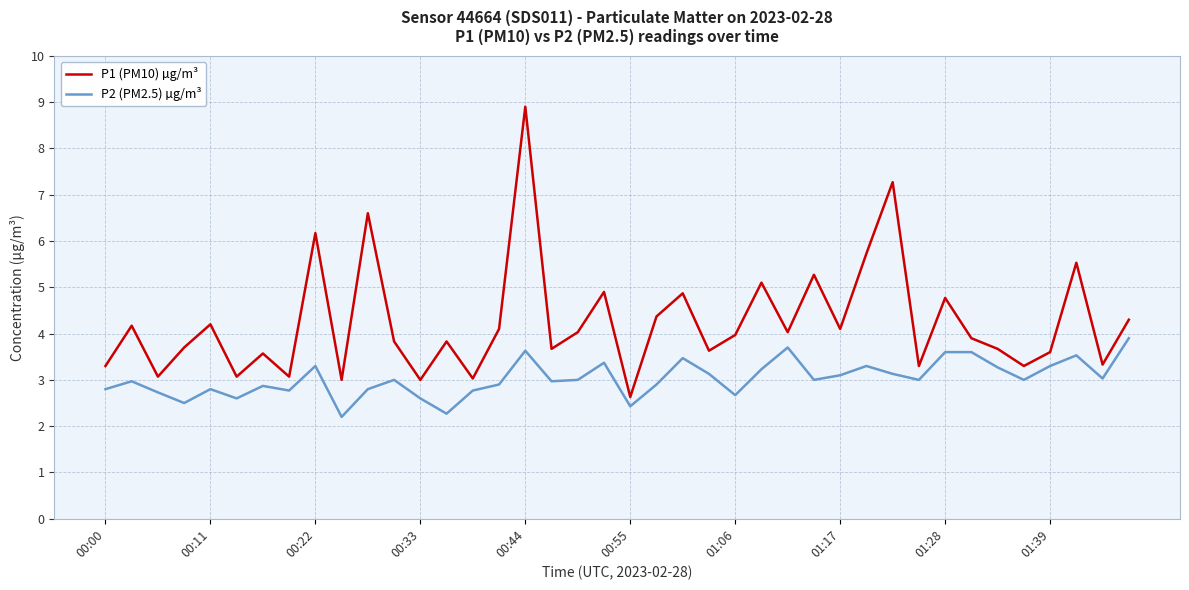

What is the lowest value of the P2 (PM2.5) µg/m³ series?

2.2